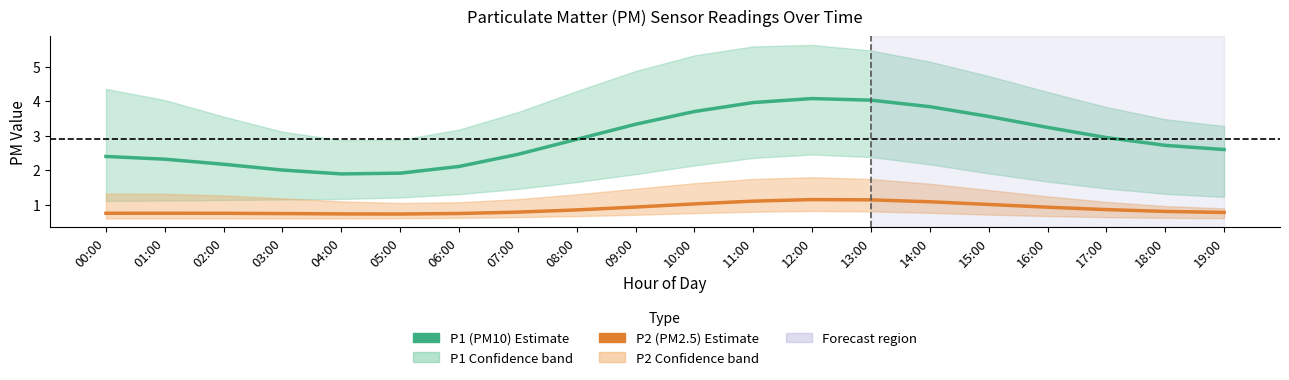

Is the value of P1 (PM10) at 17:00 greater than the value of P2 (PM2.5) at 11:00?

Yes